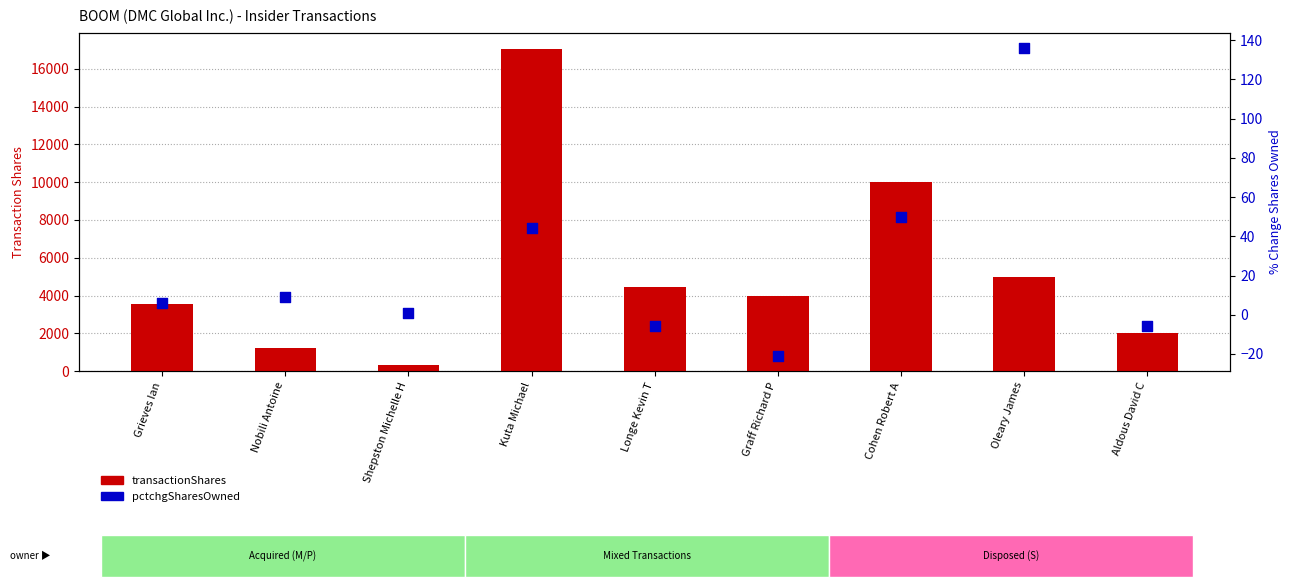

At which category is the sum across all series the highest?

Kuta Michael